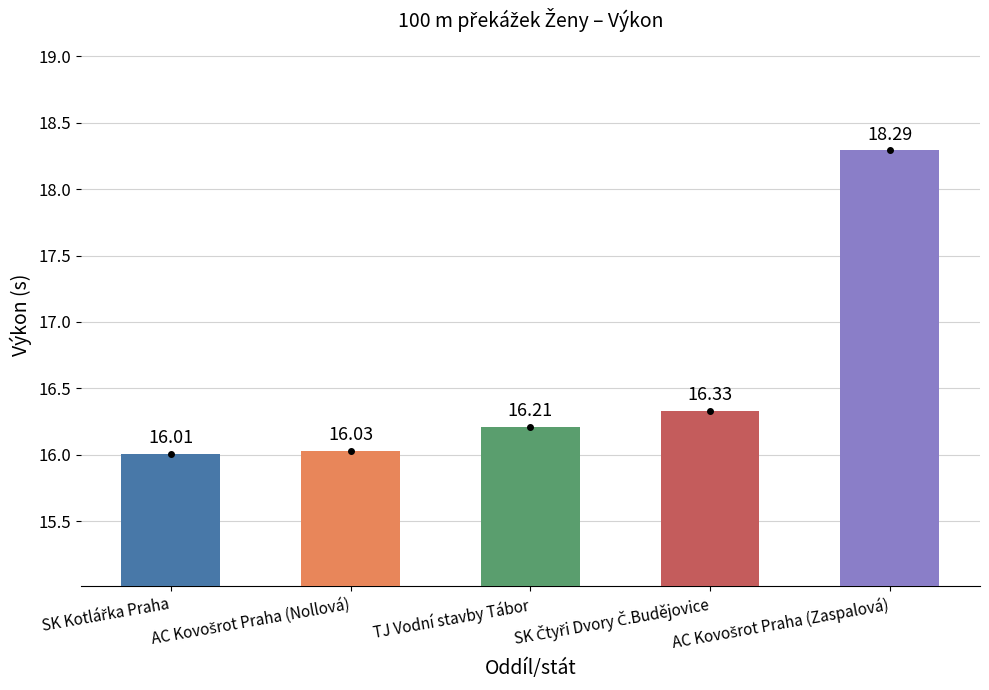

What is the average value?

16.6